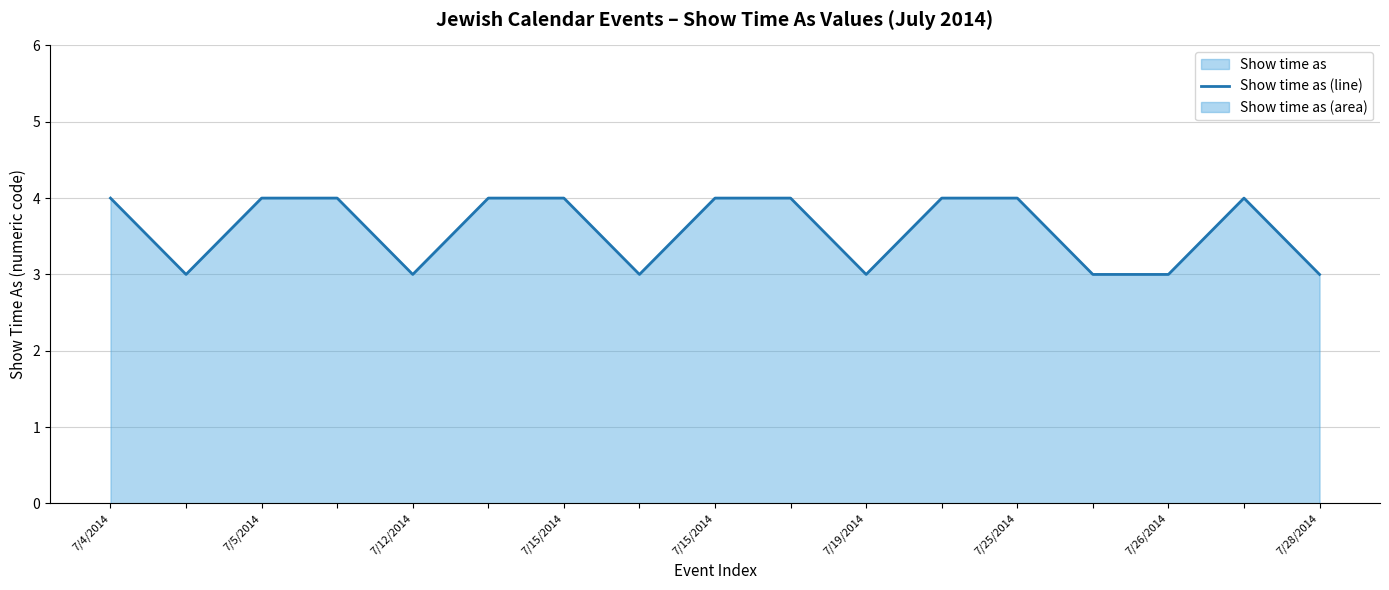

Which category has the highest value across all series?

7/4/2014